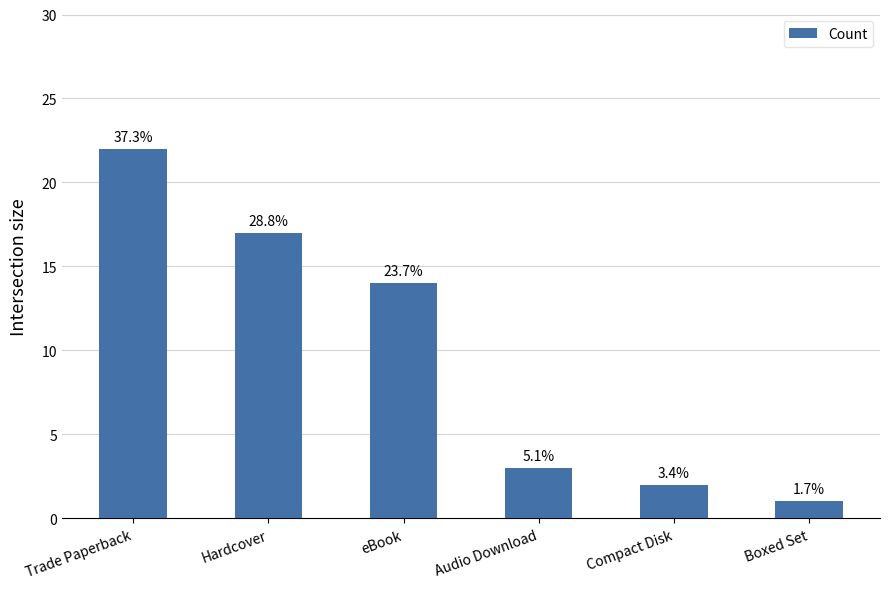

Rank the categories by value from lowest to highest.

Boxed Set, Compact Disk, Audio Download, eBook, Hardcover, Trade Paperback